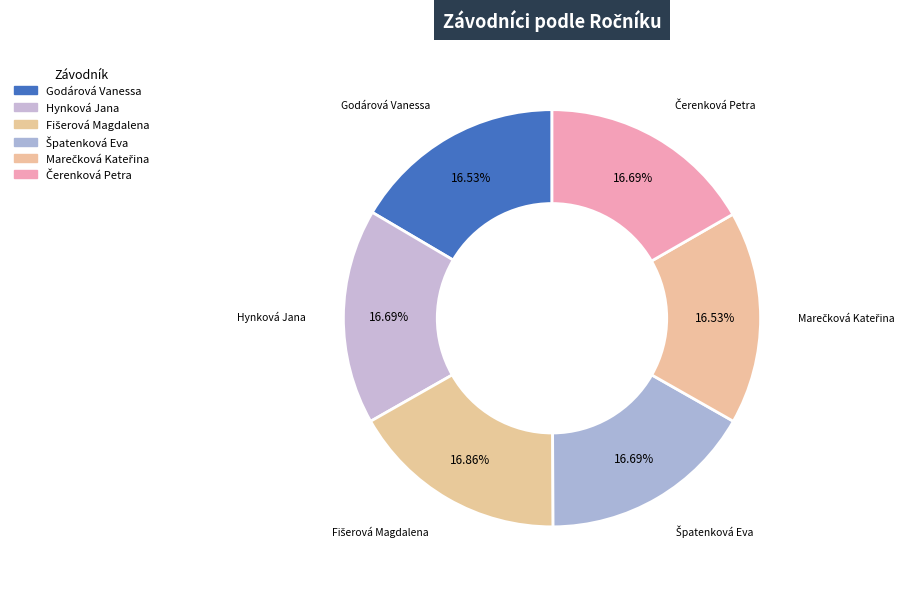

Is there any slice that represents more than half of the pie?

No